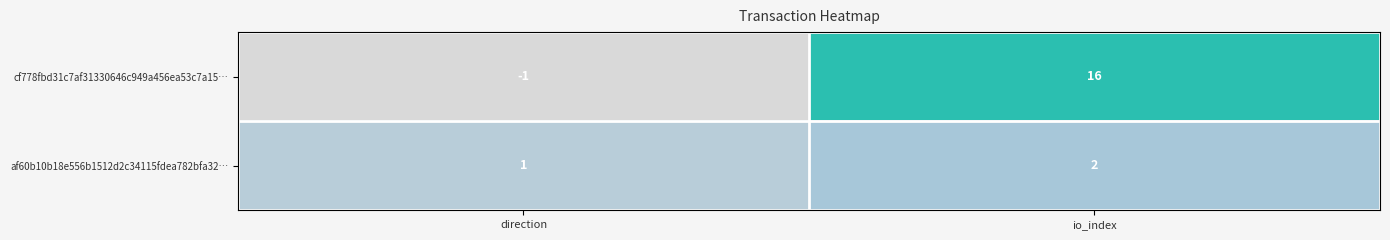

What is the approximate value of cf778fbd31c7af31330646c949a456ea53c7a15… at io_index, to the nearest 10?

20